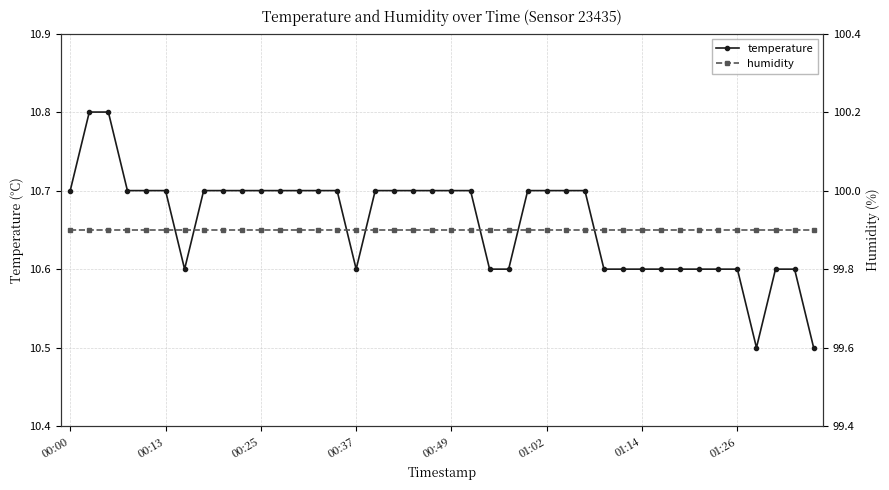

What are all the series names shown in the legend?

temperature, humidity